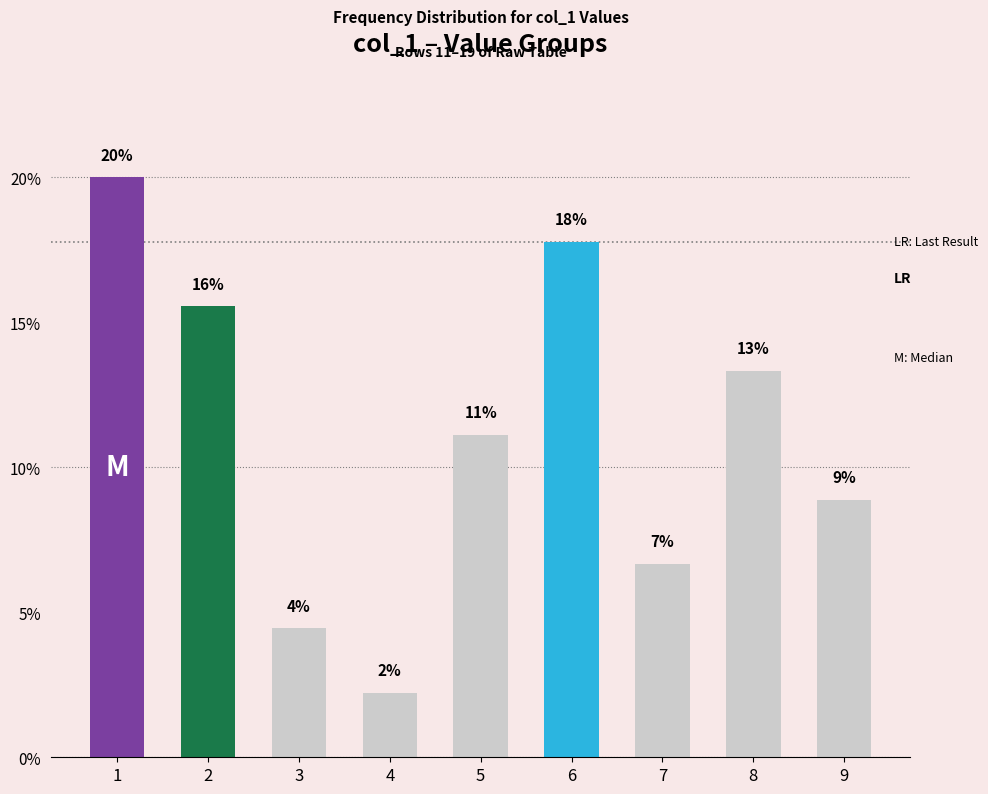

Reading right to left, extract all data points from this chart.

9=8.9	8=13.3	7=6.7	6=17.8	5=11.1	4=2.2	3=4.4	2=15.6	1=20.0